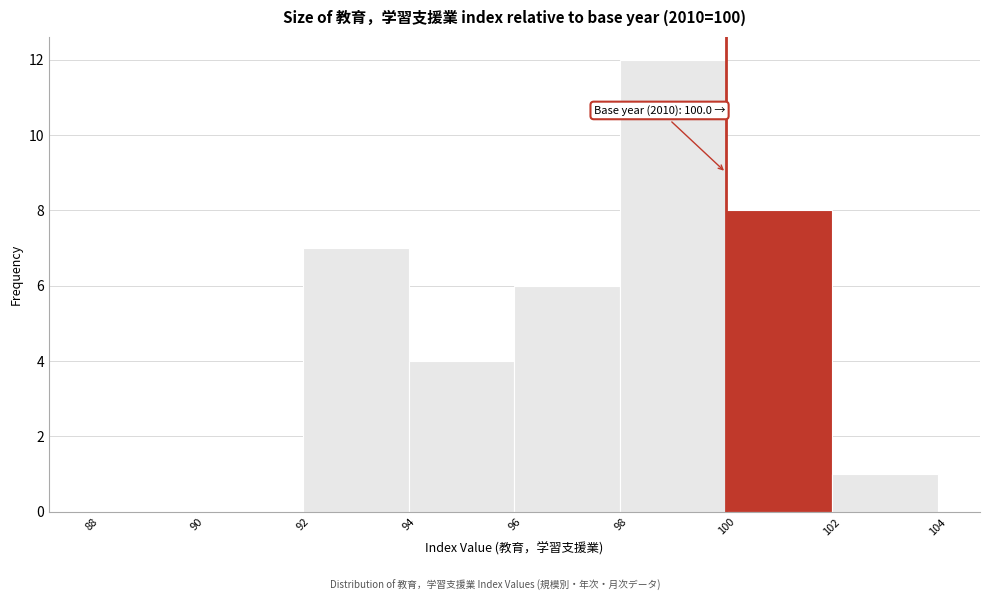

Over which range of the x-axis is the bar tallest?

98 to 100